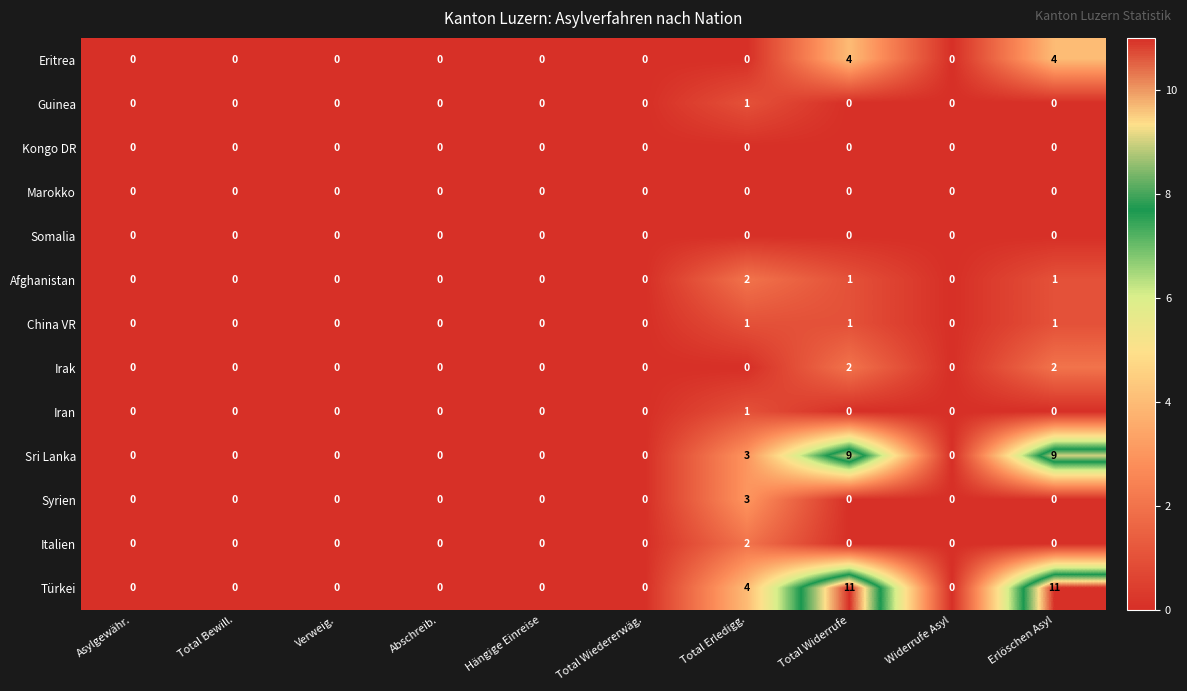

Which series has the widest spread of values?

Türkei